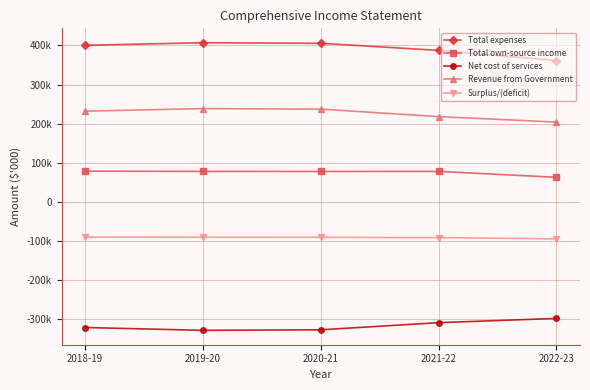

What is the sum of all Surplus/(deficit) values?

-460542